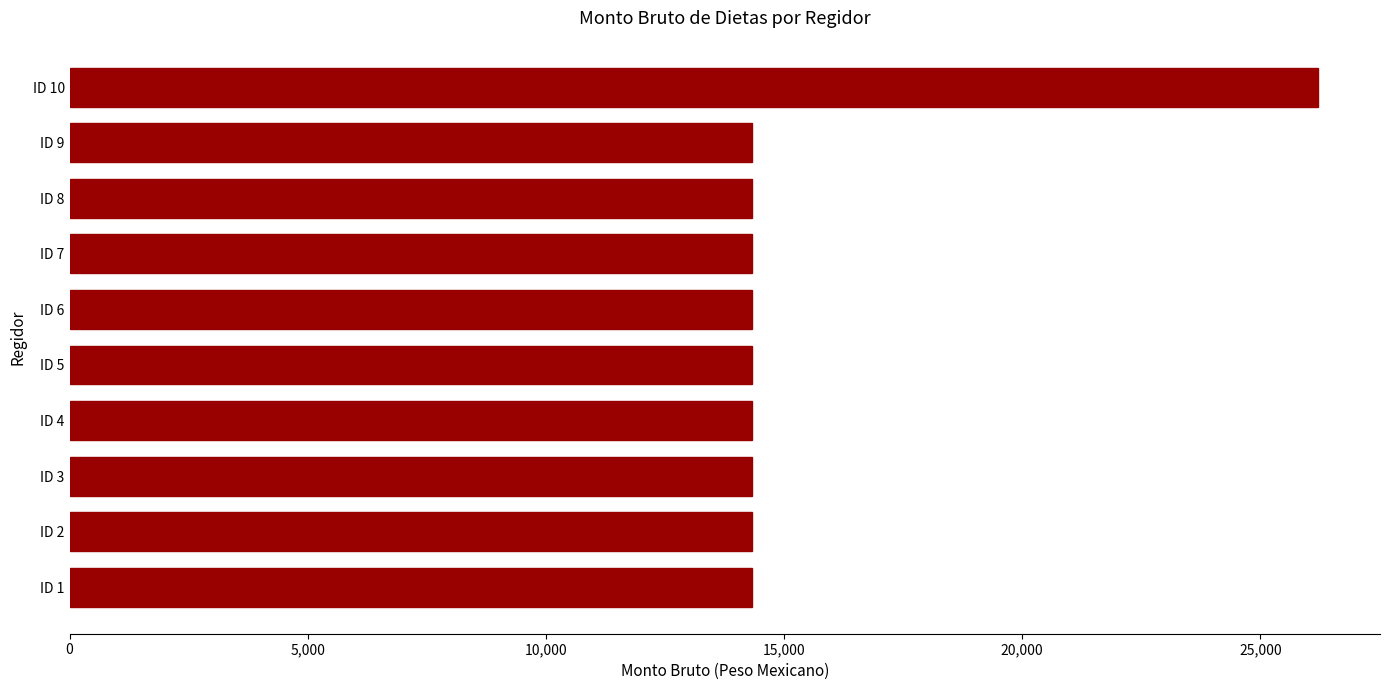

What is the average value?

15519.9